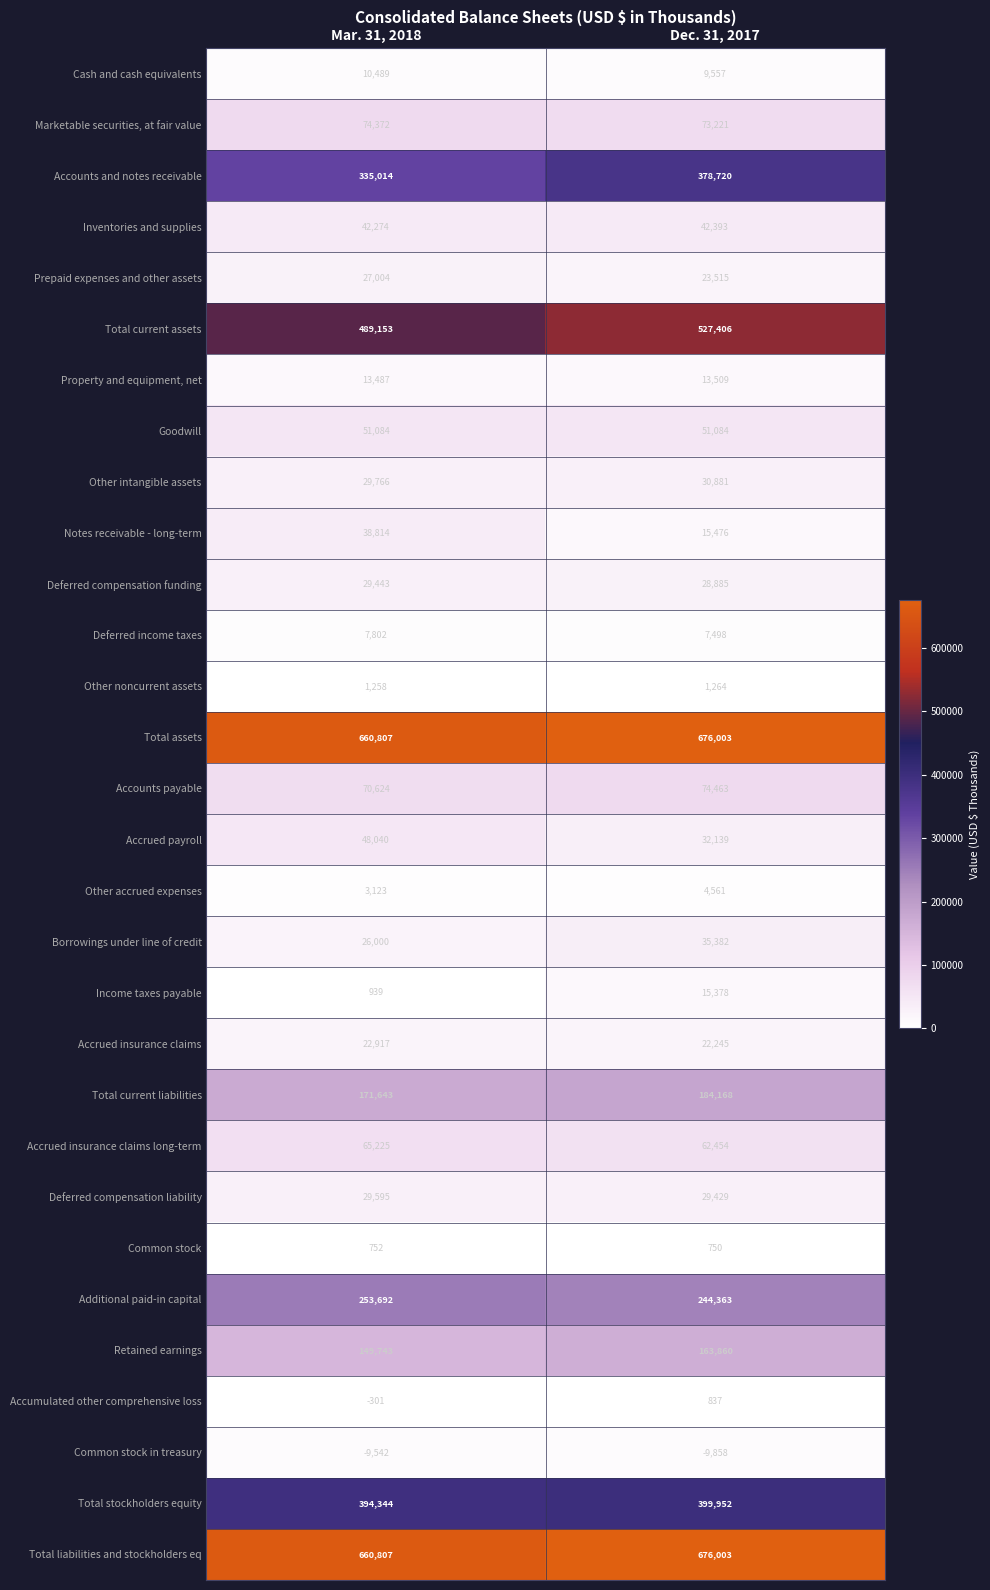

What is the average value of the Accounts and notes receivable series?

356867